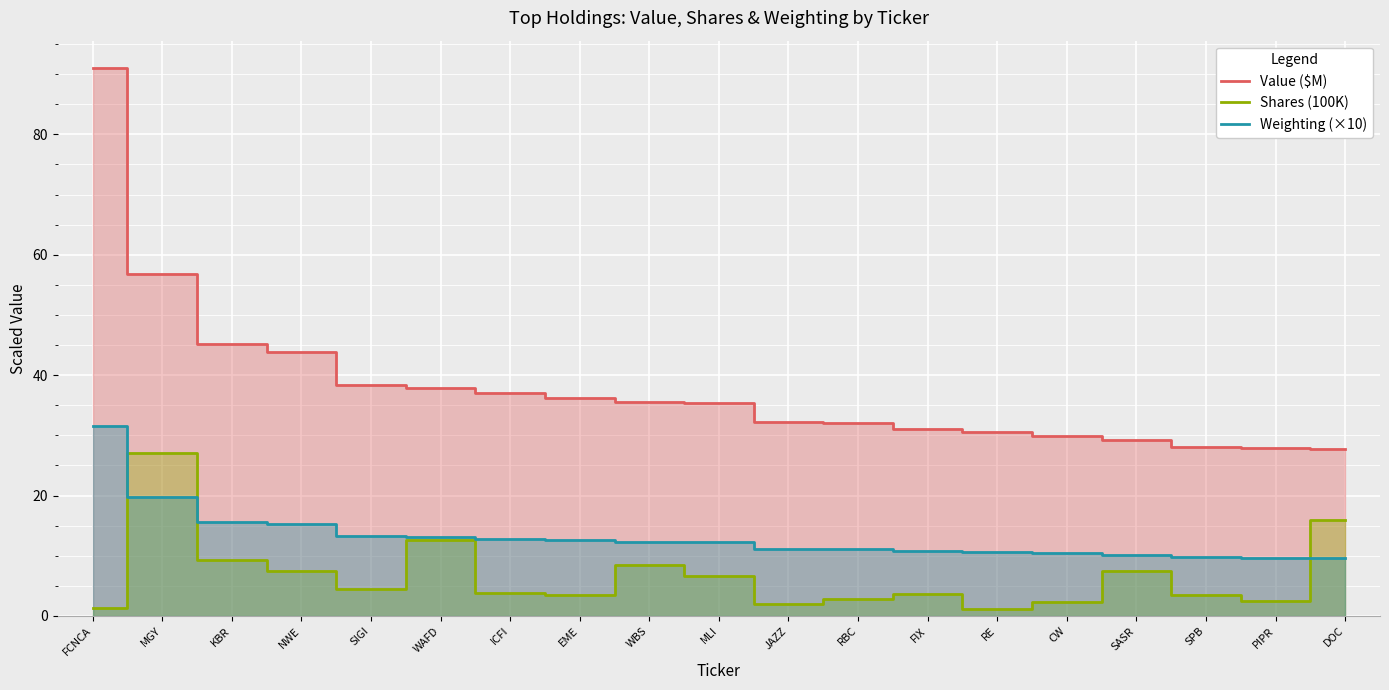

At which category is the sum across all series the highest?

FCNCA